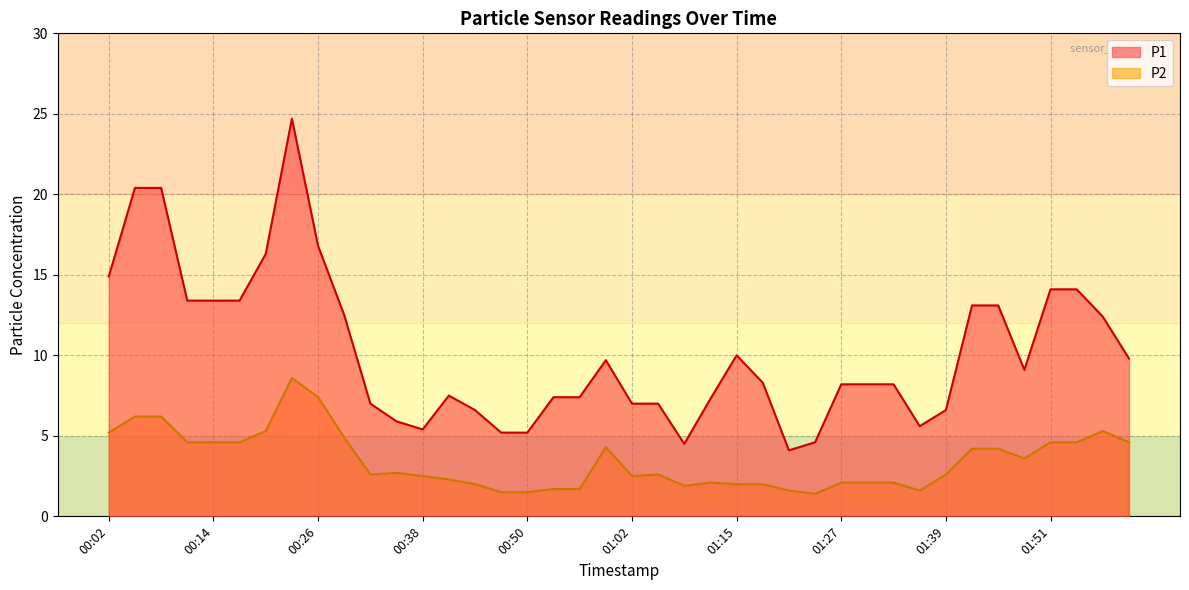

List the labels in order of P2 value, largest first.

00:23, 00:26, 00:05, 00:08, 00:20, 01:57, 00:02, 00:29, 00:11, 00:14, 00:17, 01:51, 01:54, 02:00, 00:59, 01:42, 01:45, 01:48, 00:35, 00:32, 01:05, 01:39, 00:38, 01:02, 00:41, 01:11, 01:27, 01:30, 01:33, 00:44, 01:15, 01:18, 01:08, 00:53, 00:56, 01:21, 01:36, 00:47, 00:50, 01:24